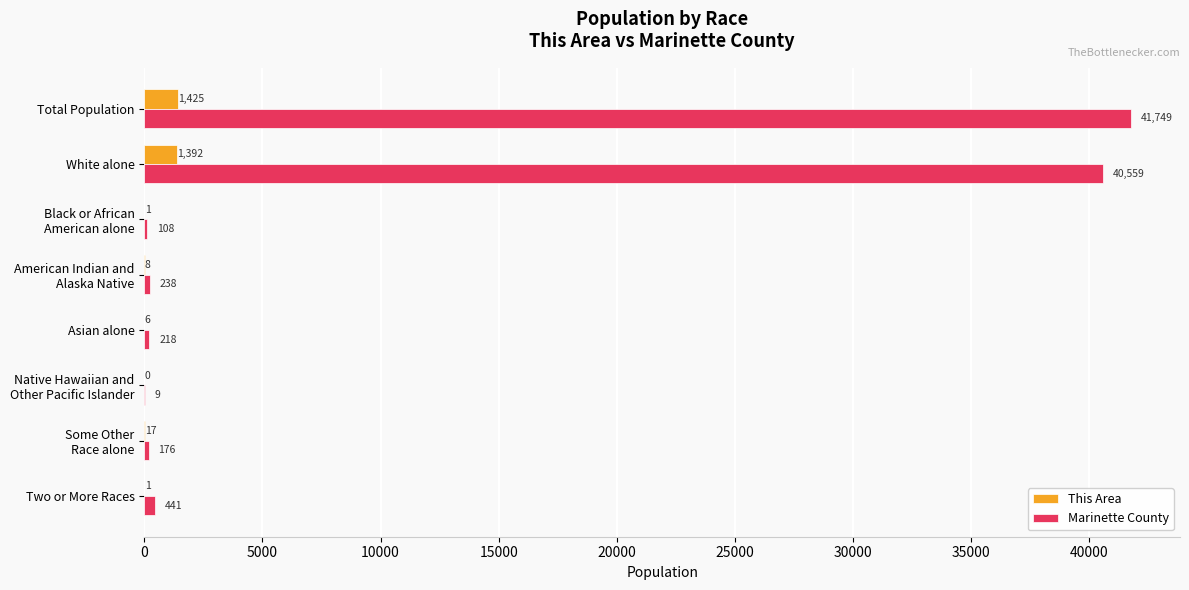

At which label is This Area closest to 712?

White alone